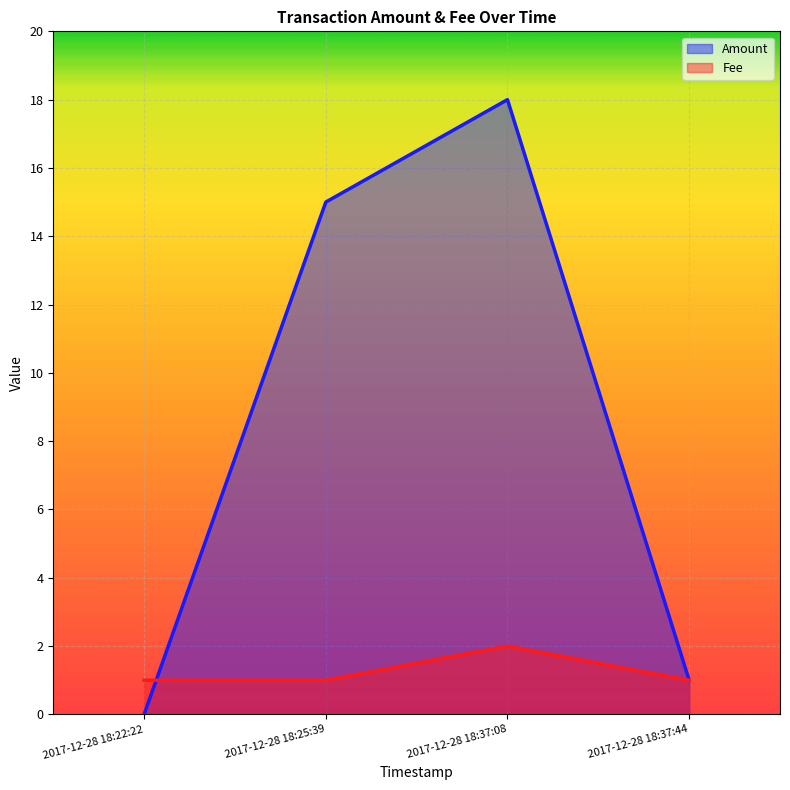

Rank the categories by Amount value from highest to lowest.

2017-12-28 18:37:08, 2017-12-28 18:25:39, 2017-12-28 18:37:44, 2017-12-28 18:22:22